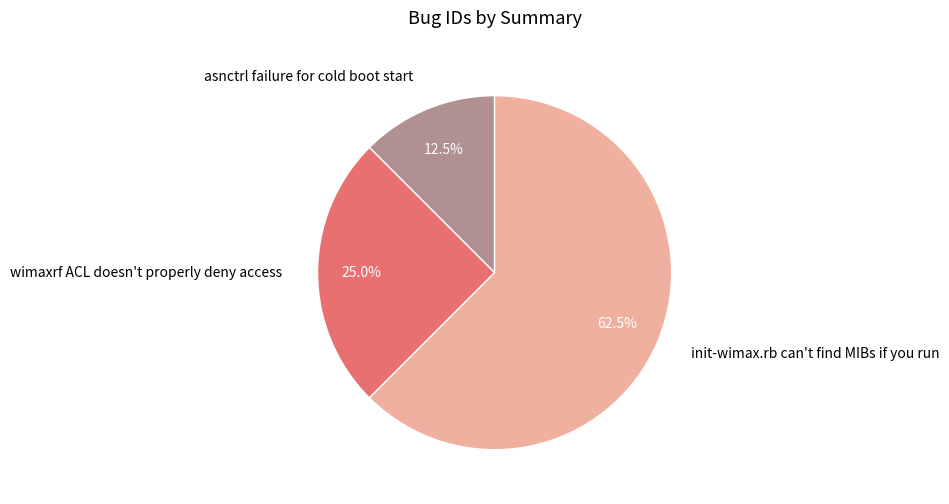

Is it true that wimaxrf ACL doesn't properly deny access is 33% of the pie?

False